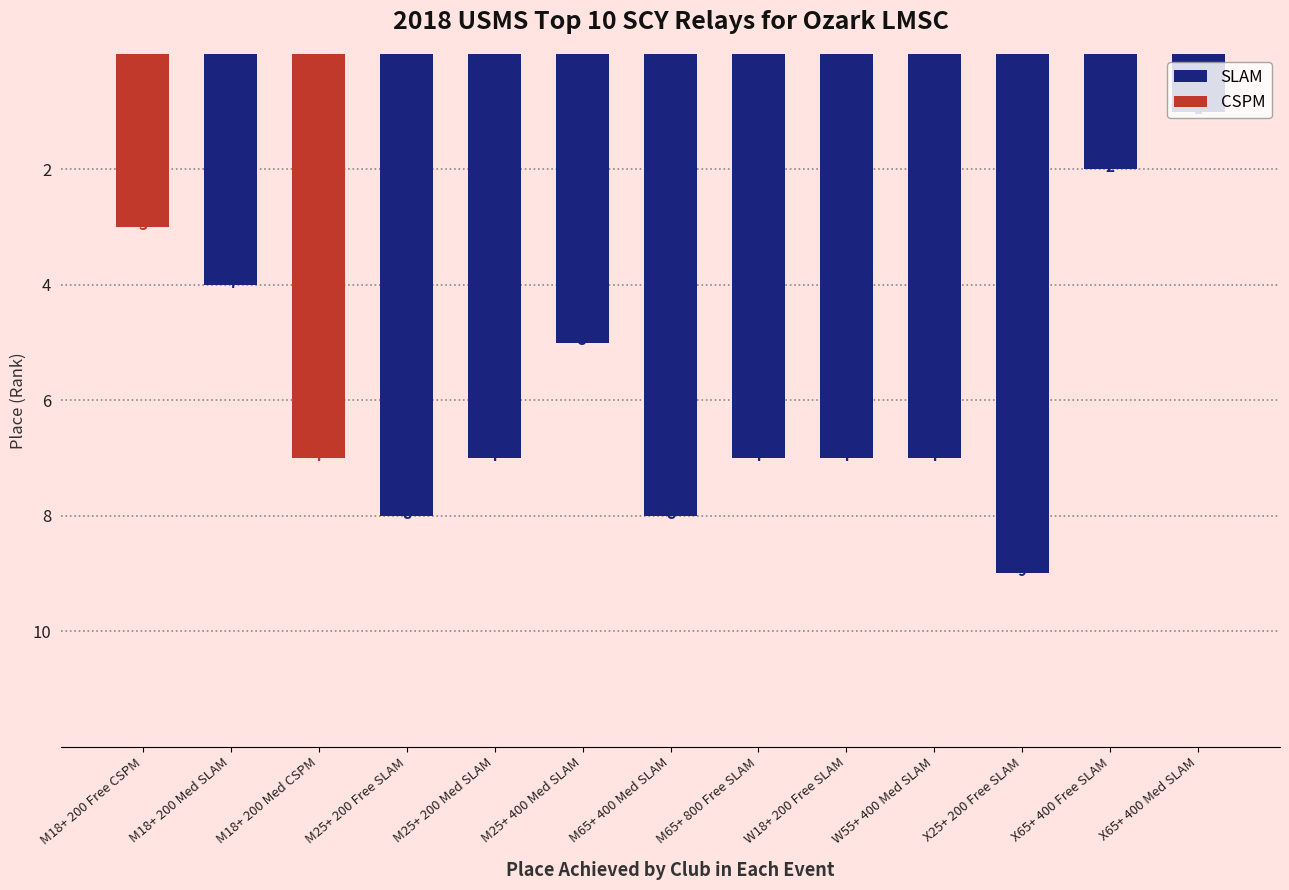

True or false: the data shows 1 at event_place.

False